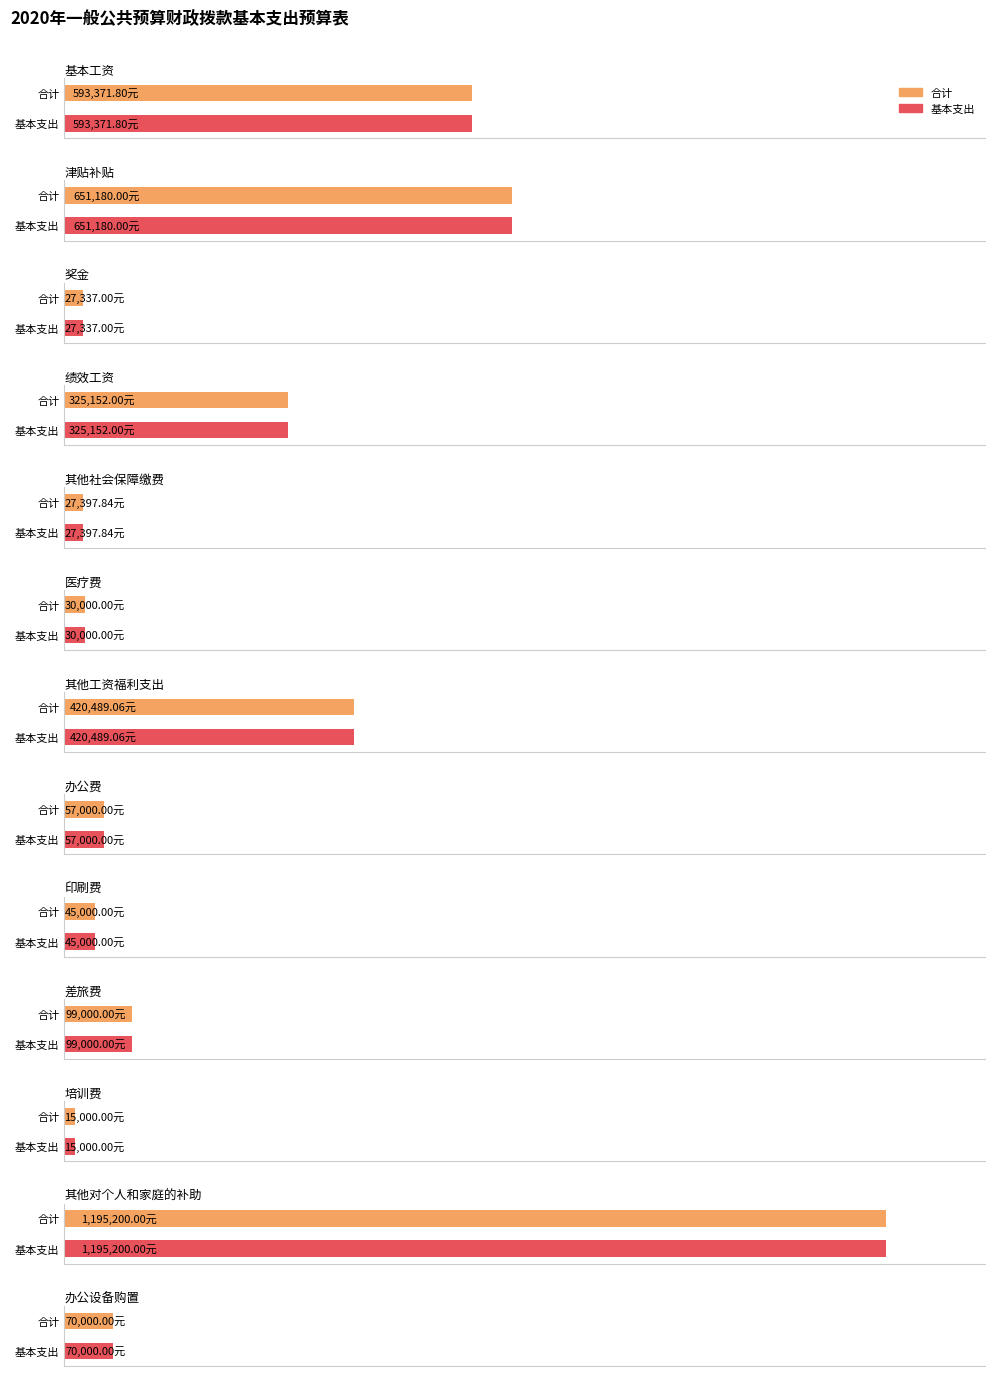

Where does the data first go above 70000?

基本工资